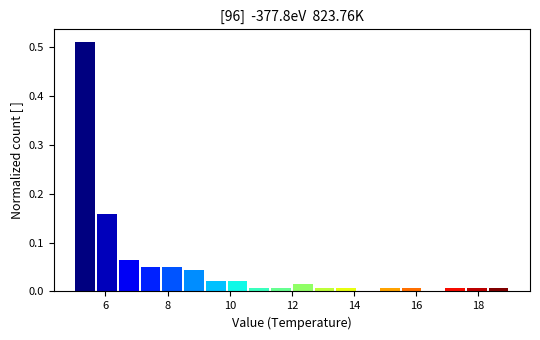

Around what value on the x-axis is the tallest bar? Give the approximate position of its centre, as read against the axis.

5.4